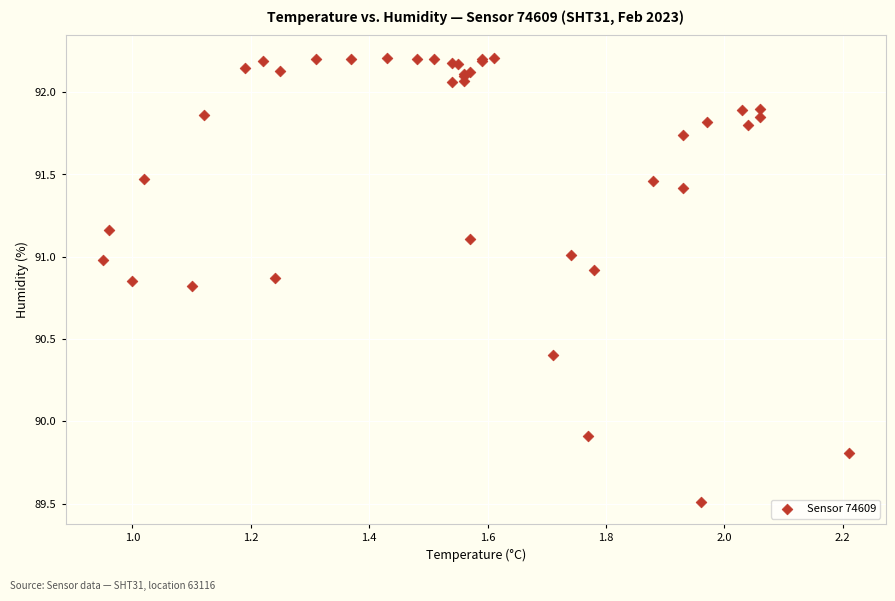

What Y value in the scatter plot is closest to 90?

89.9